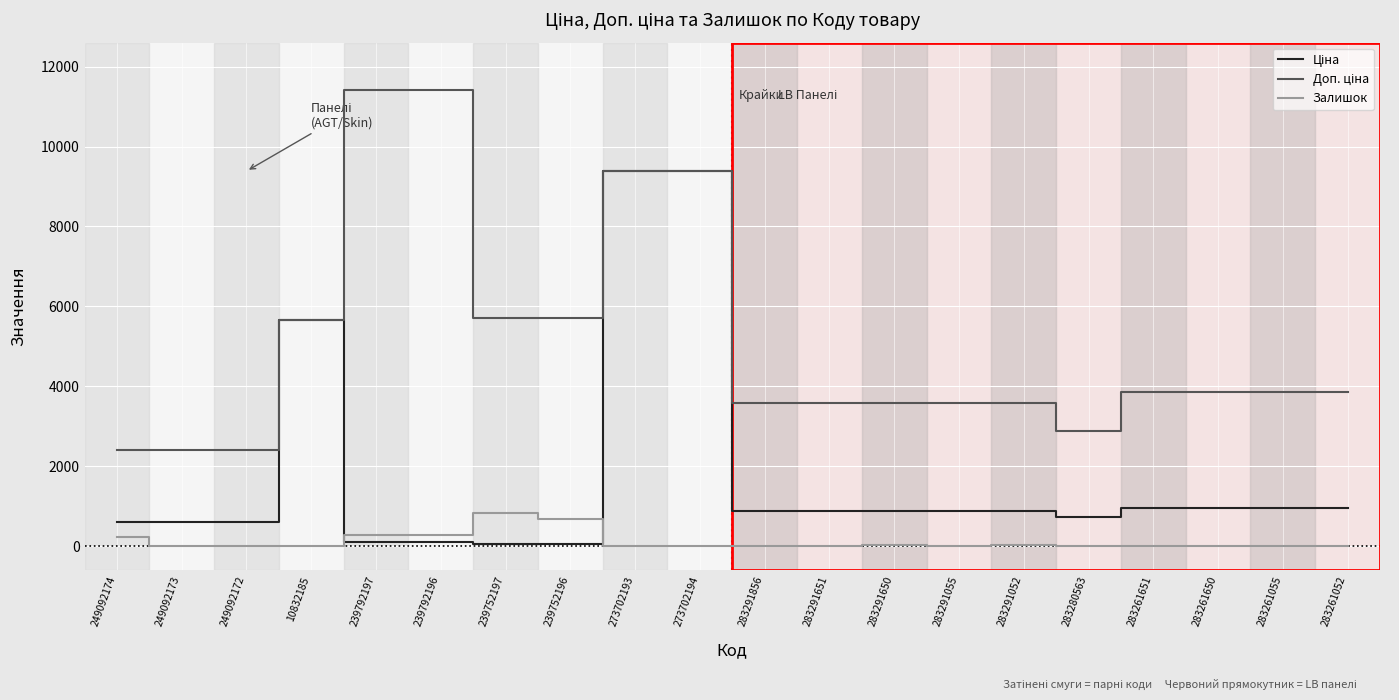

What is the greatest value displayed?

11410.0